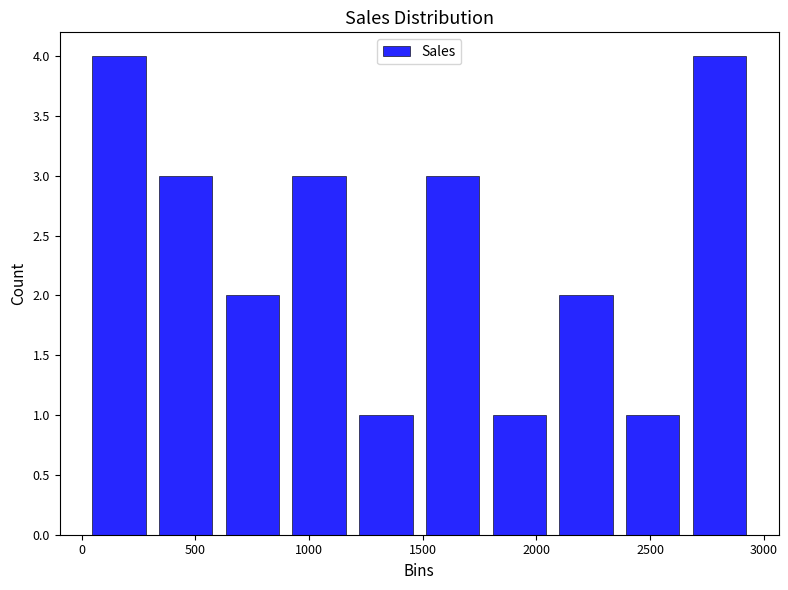

What is the height of the bar covering 300 to 600 on the x-axis? Neither the bar edges nor the heights are printed on the chart, so give them approximately, as read against the axes.

3